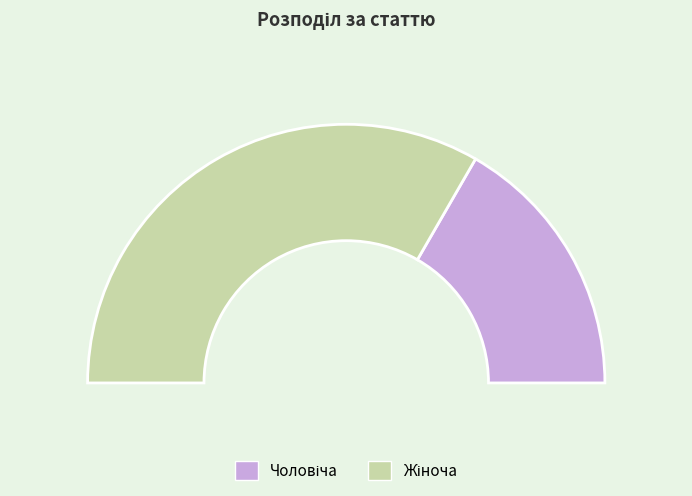

Which category has the smallest portion of the pie?

Чоловіча